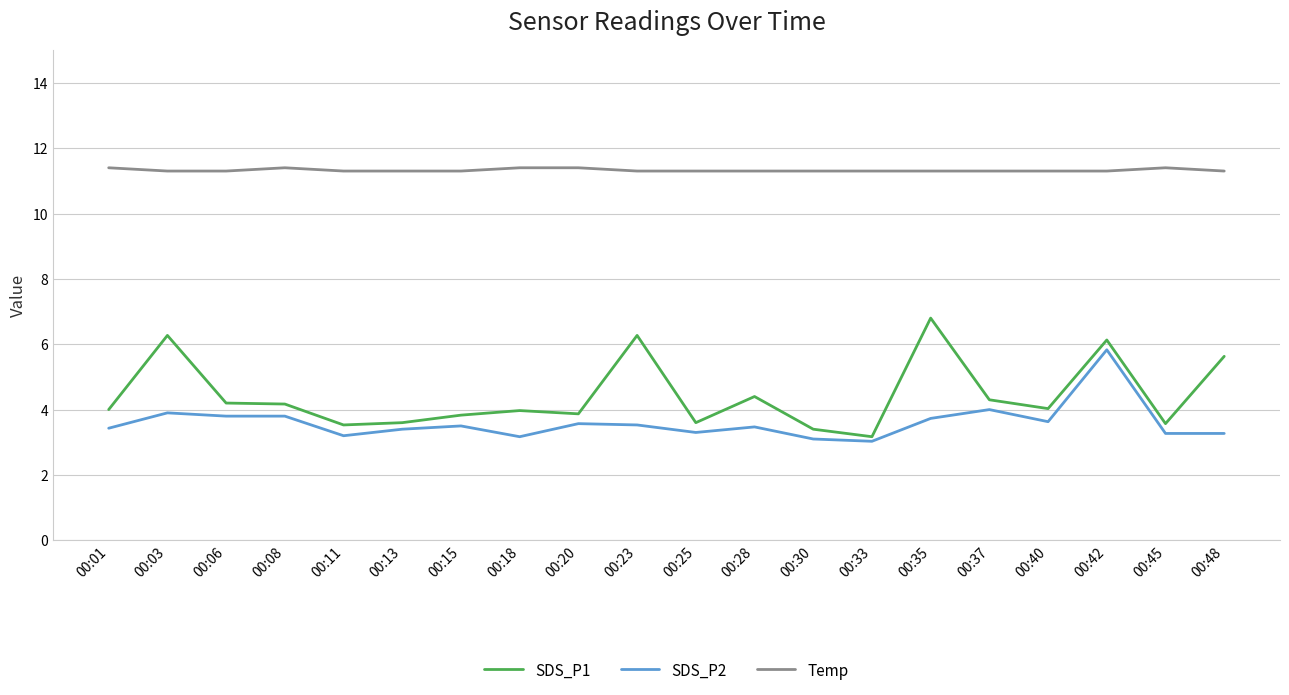

Which series changed the most between 00:18 and 00:23?

SDS_P1